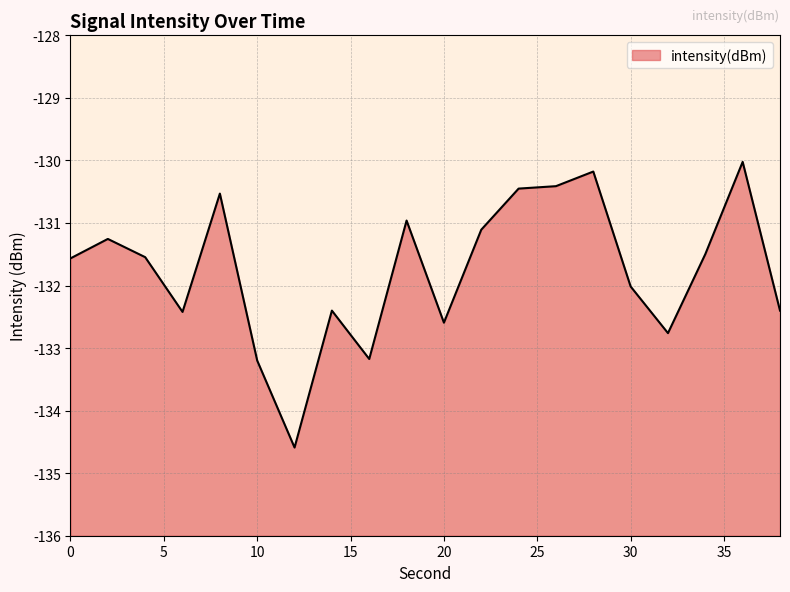

What is the sum of the values at 12 and 16?

-267.8